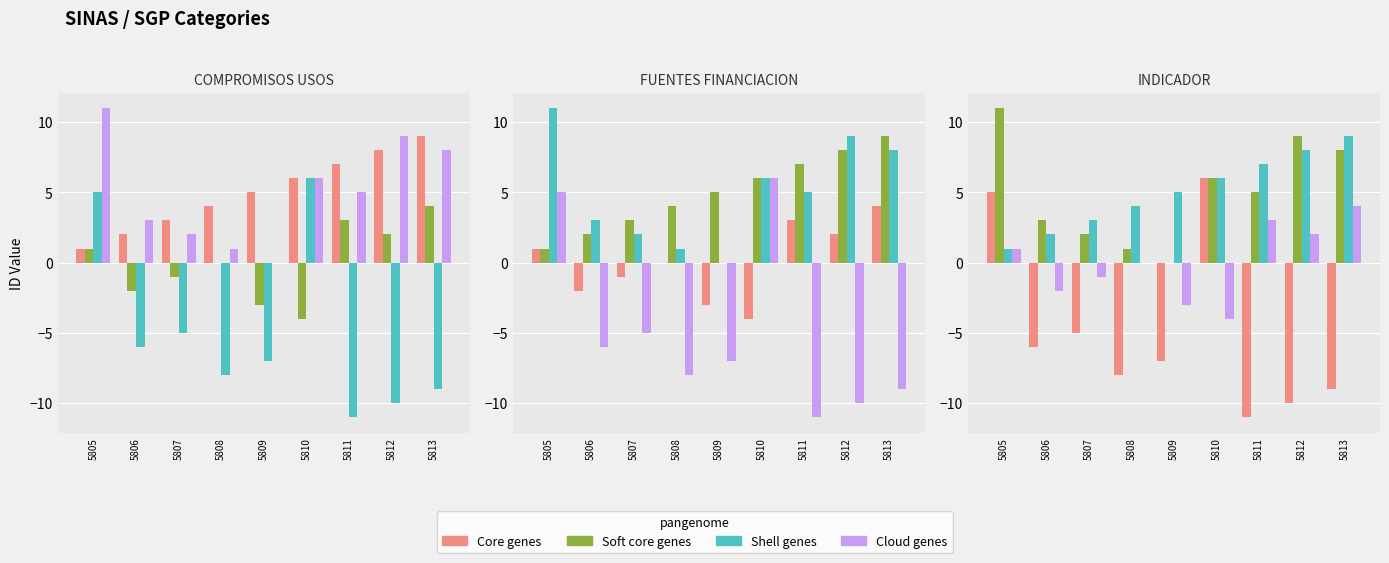

What is the highest value of the Soft core genes series?

11